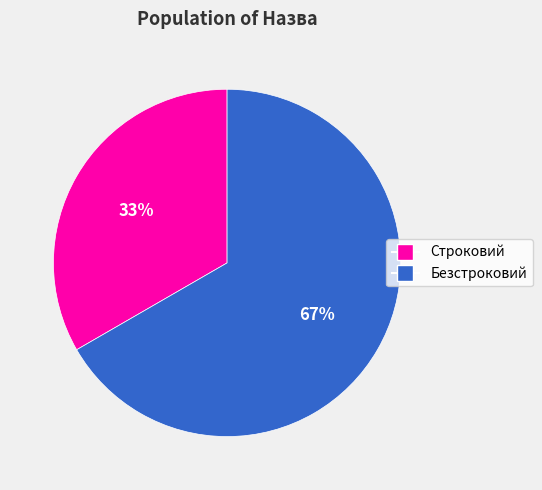

Which category has the smallest portion of the pie?

Строковий